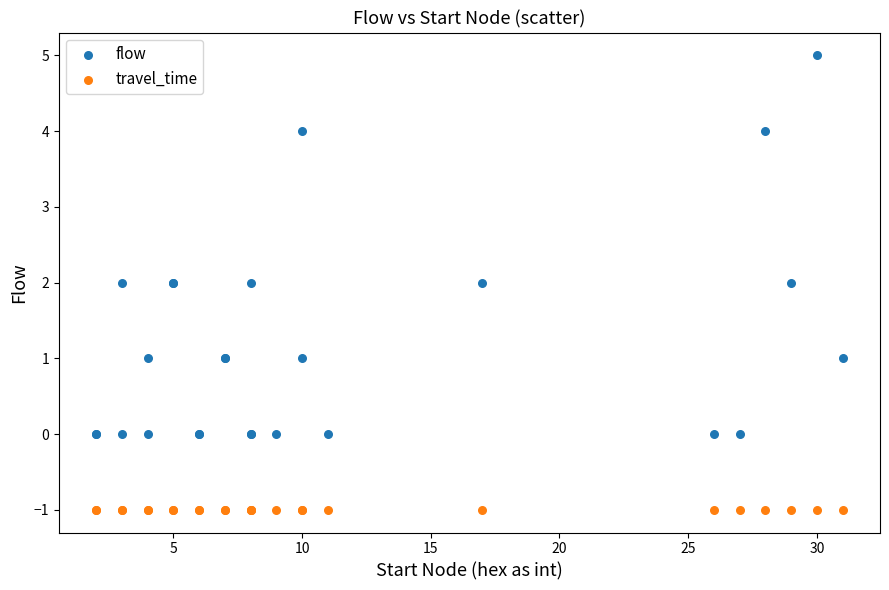

Which series contains the lowest Y value?

travel_time